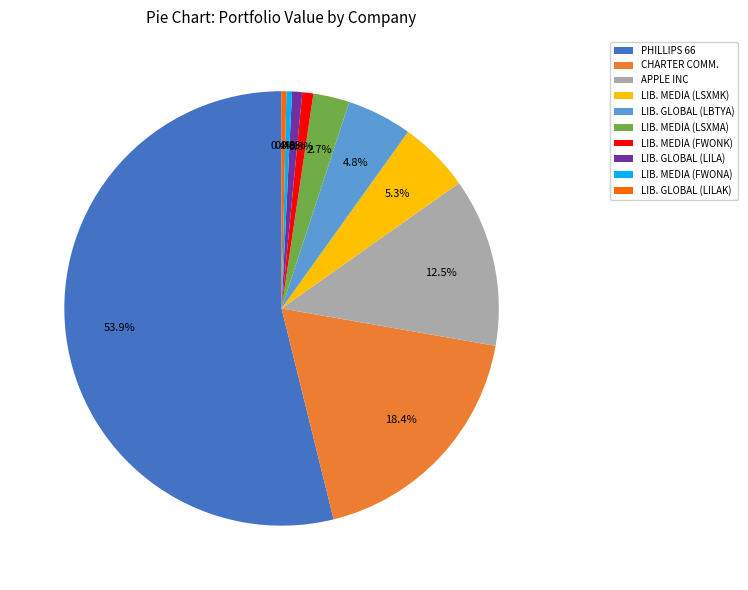

Which slice is the largest?

PHILLIPS 66